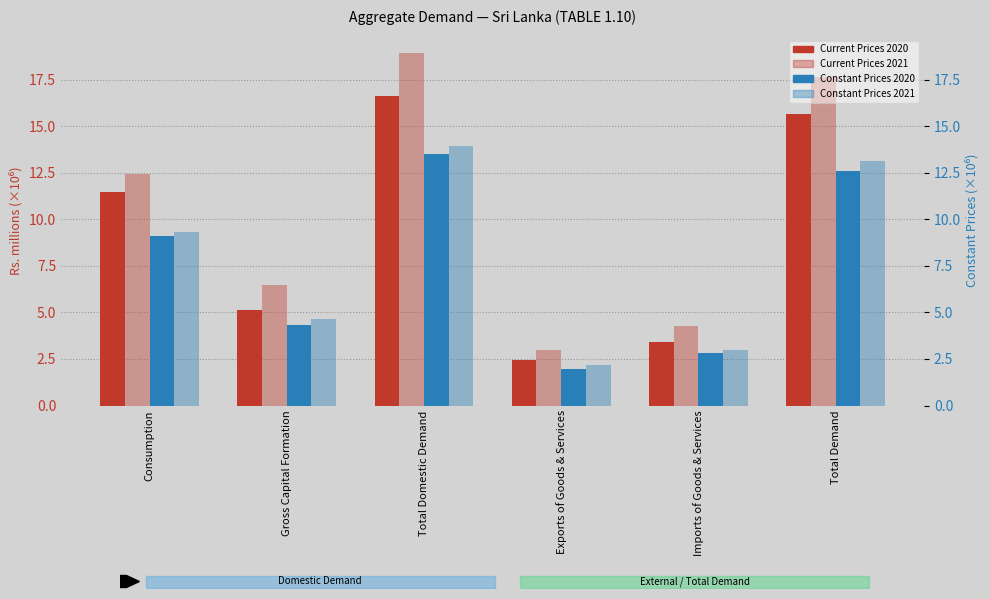

What is the value of the Current Prices 2020 bar at the 2nd from the left?

5.1